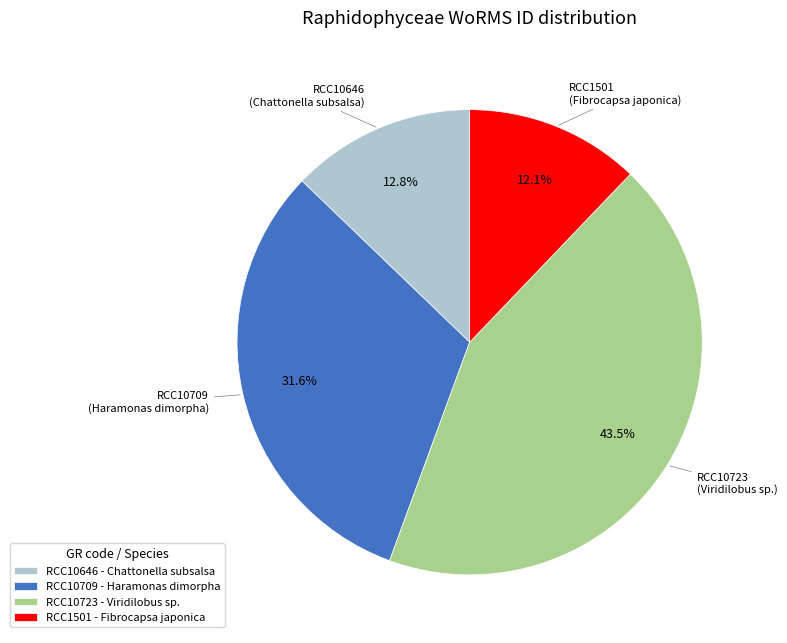

Does RCC10723 account for over 50% of the chart?

No